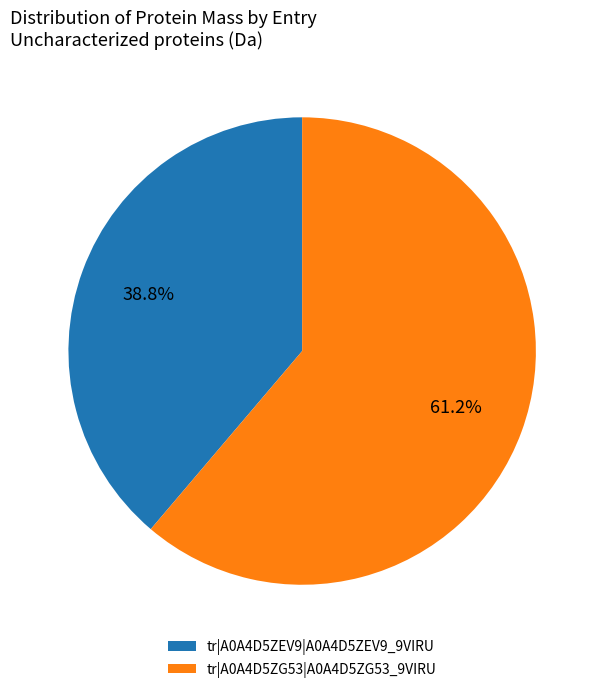

Do tr|A0A4D5ZG53|A0A4D5ZG53_9VIRU and tr|A0A4D5ZEV9|A0A4D5ZEV9_9VIRU together represent more than half of the pie?

Yes